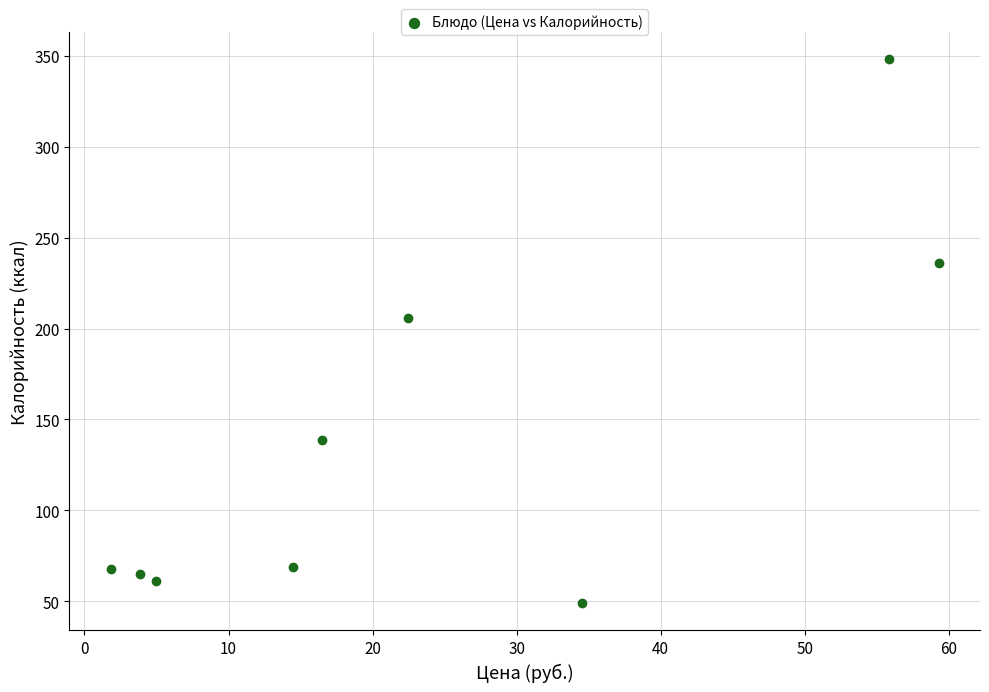

What Y value in the scatter plot is closest to 198?

206